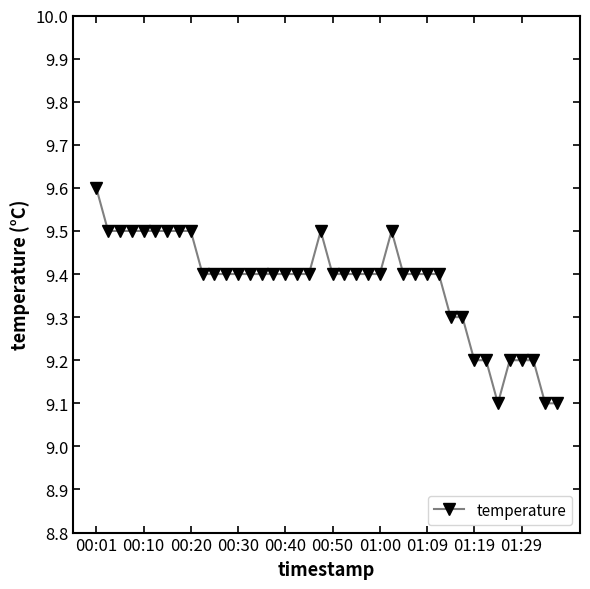

What is the average value?

9.4